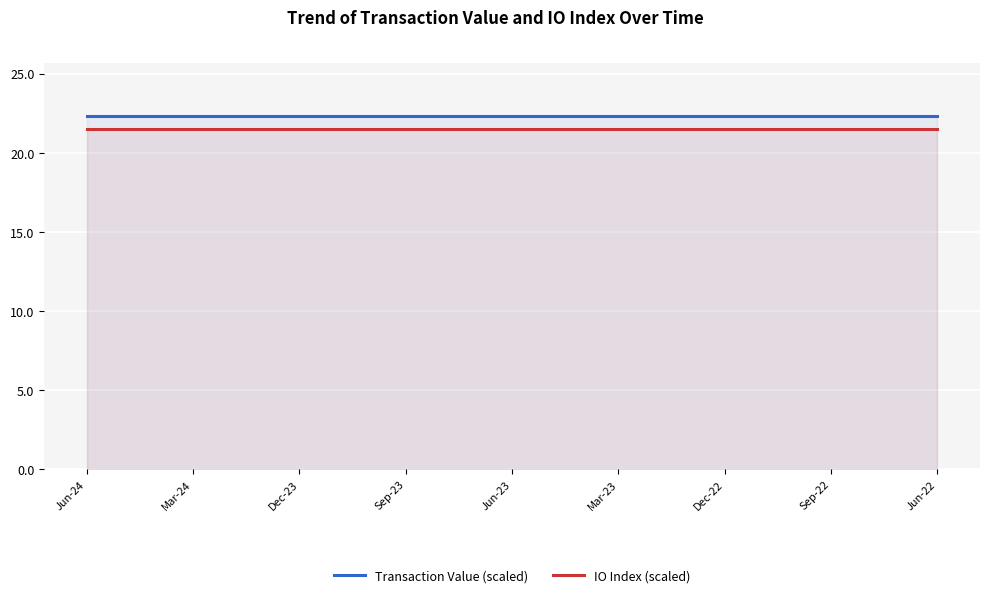

Does the chart display data point markers on the line(s)?

No